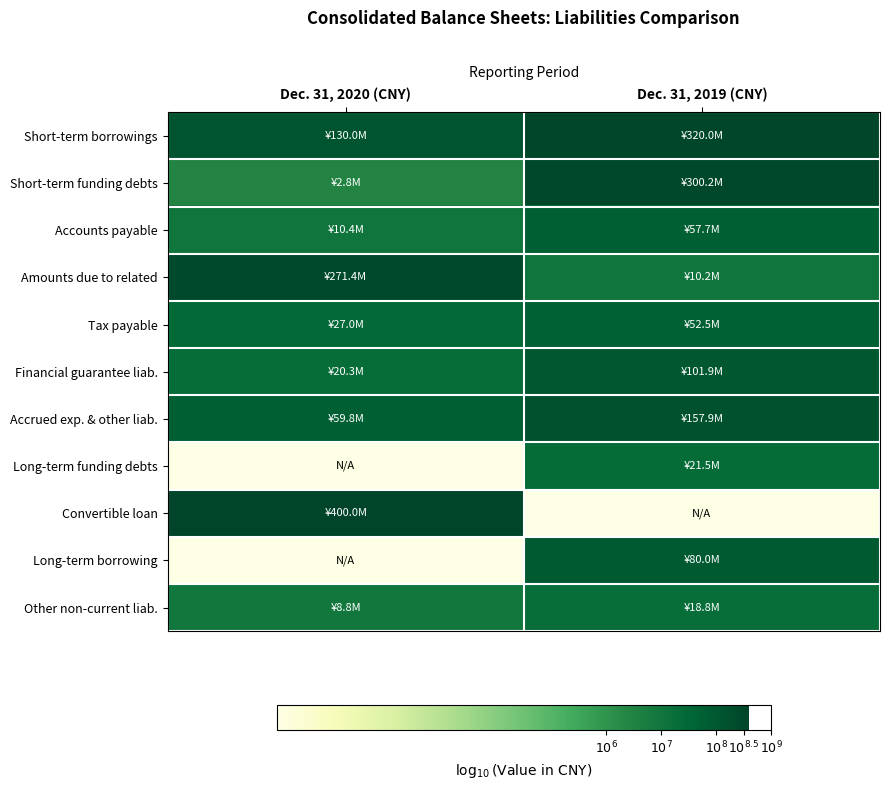

At which category is the sum across all series the highest?

Dec. 31, 2019 (CNY)